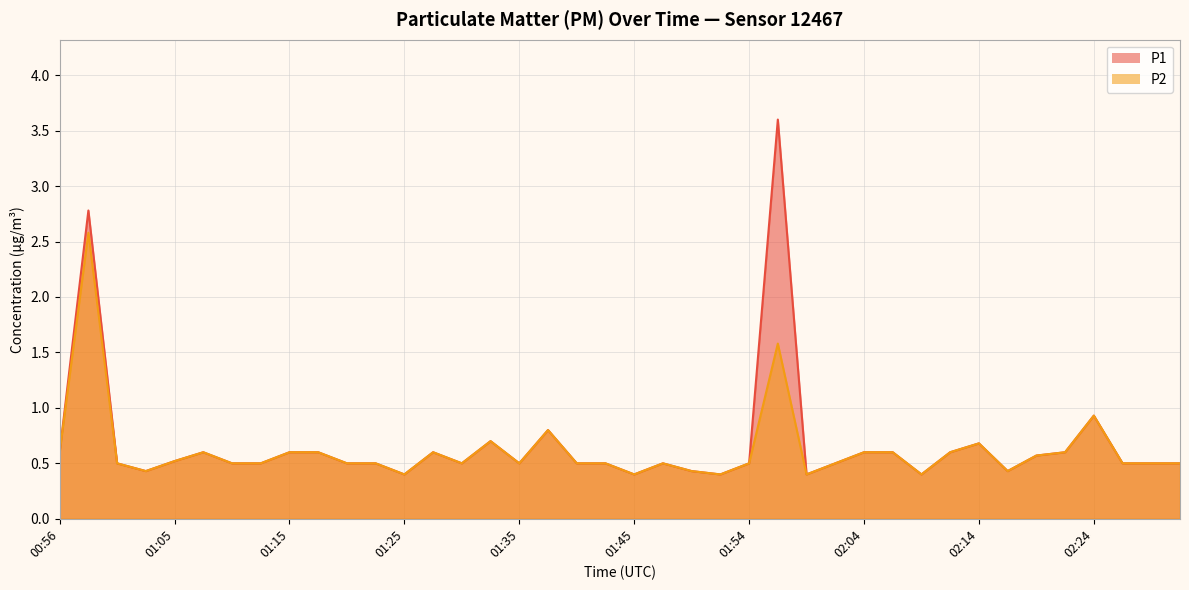

How many series are shown in this chart?

2